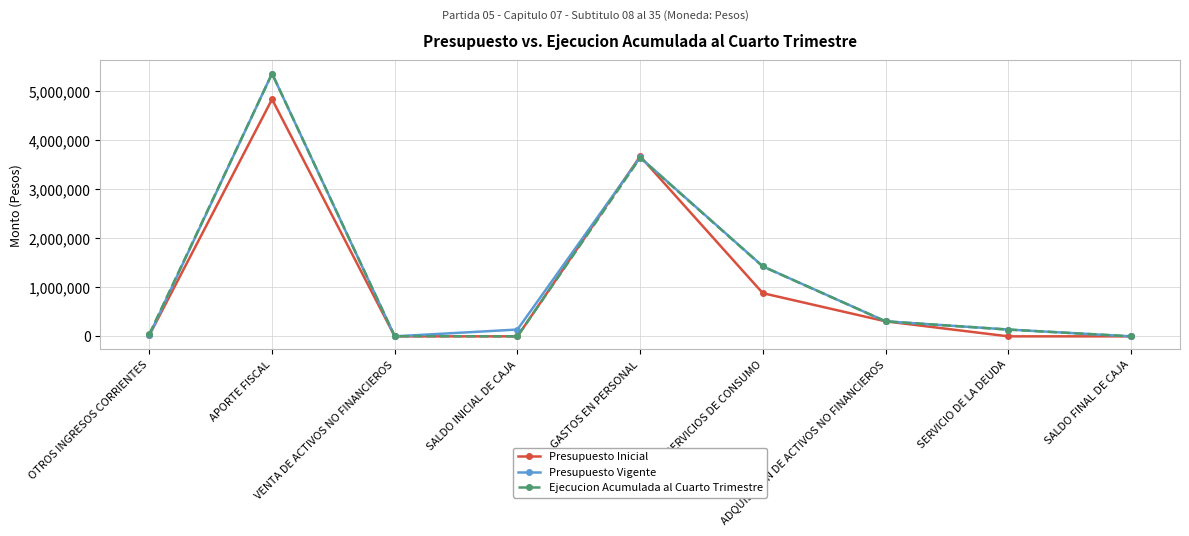

What is the spread (max minus min) of values at BIENES Y SERVICIOS DE CONSUMO?

547500